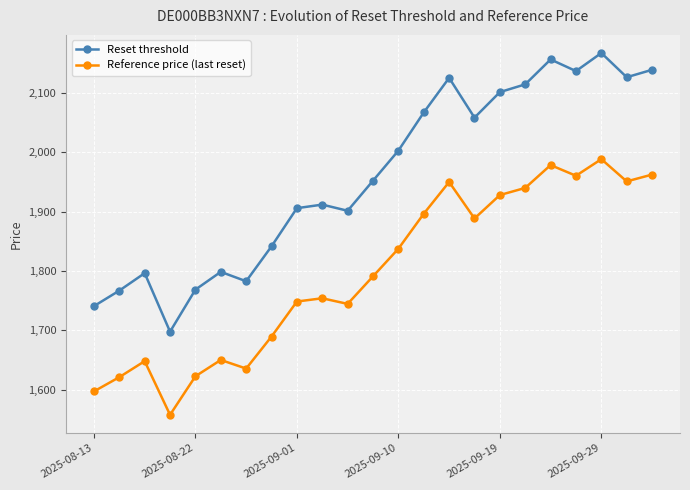

Which series has the largest range (max minus min)?

Reset threshold